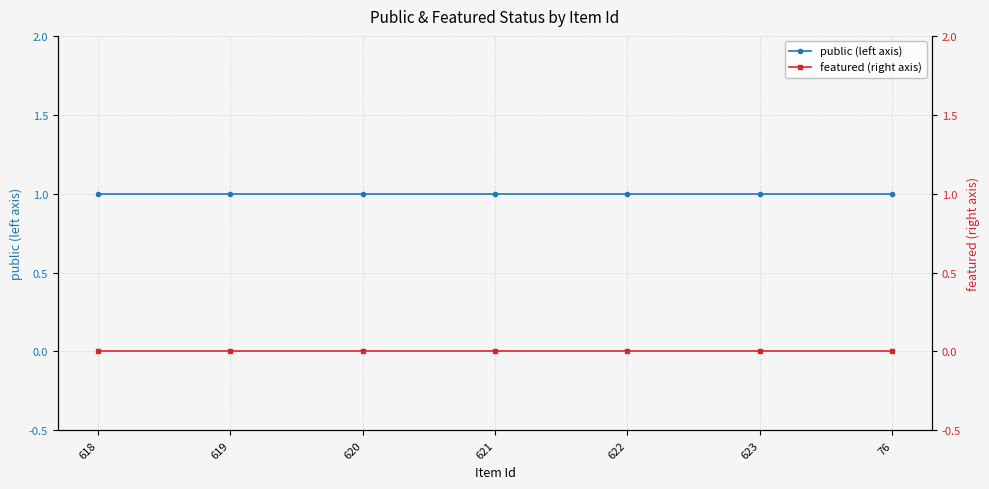

The featured (right axis) series shows 0 at 619. True or false?

True